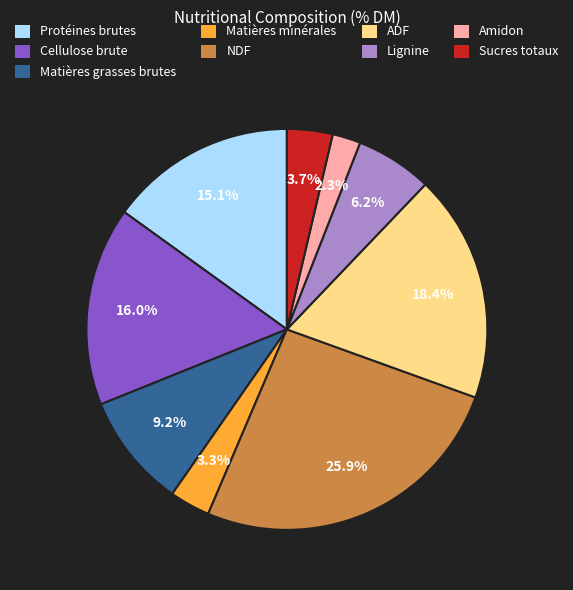

The Sucres totaux slice represents 18% of the pie. True or false?

False